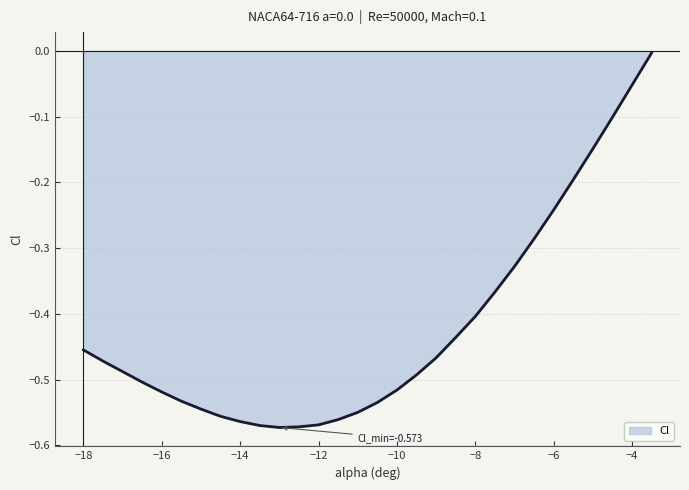

What is the difference between the maximum and minimum values?

0.6